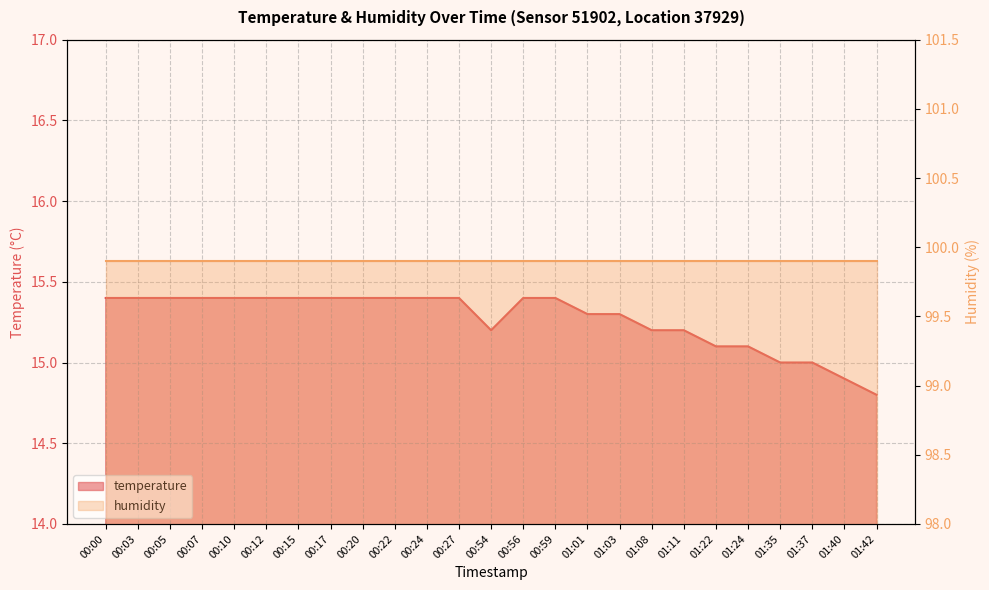

What is the sum of the values at 00:54 and 01:24?

30.3